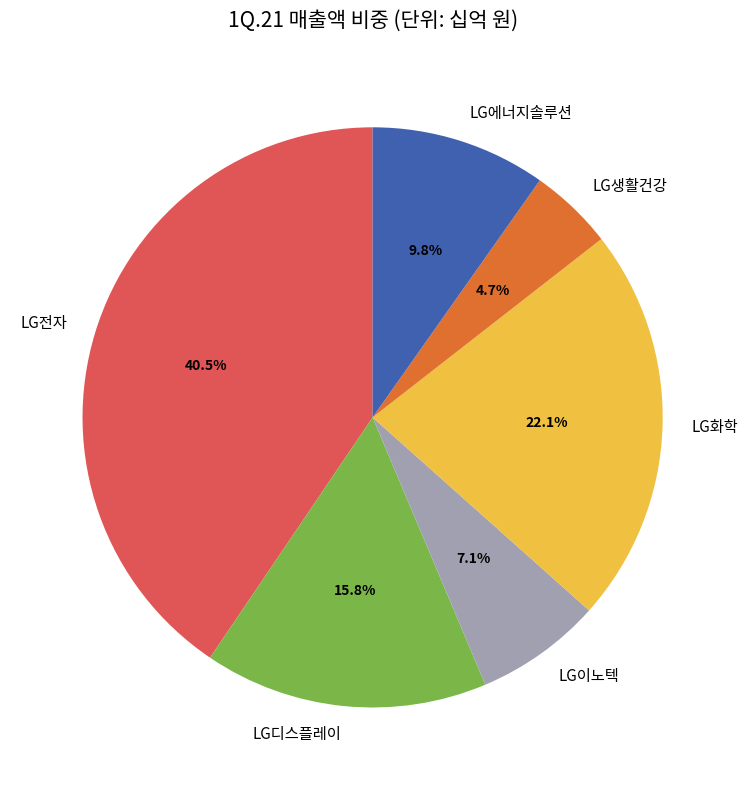

Is LG전자 the majority of the pie?

No